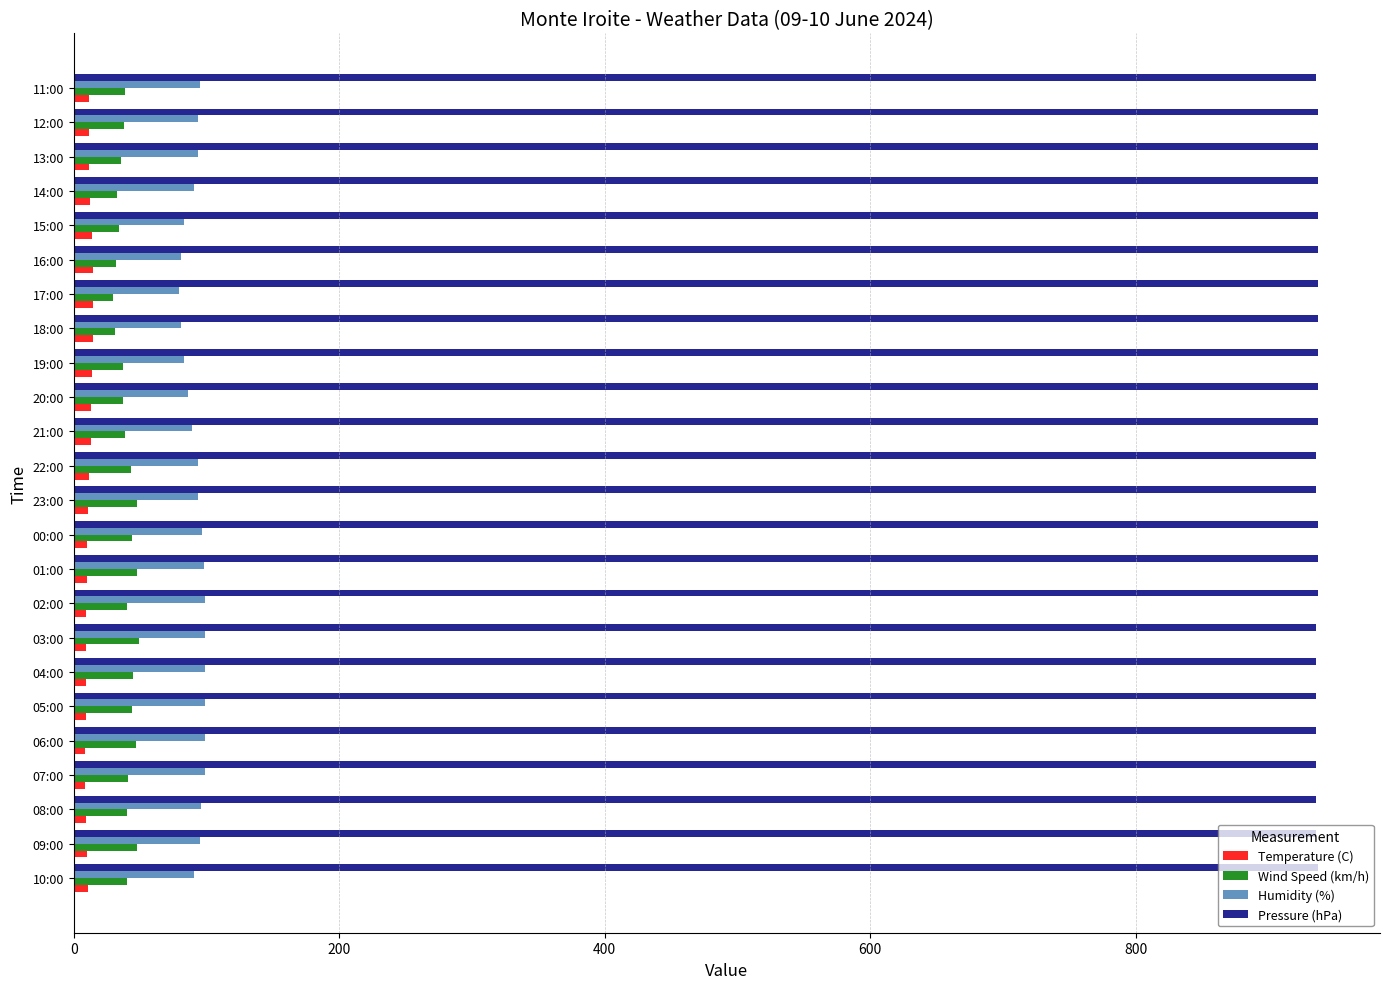

What is the average value of the Temperature (C) series?

11.4